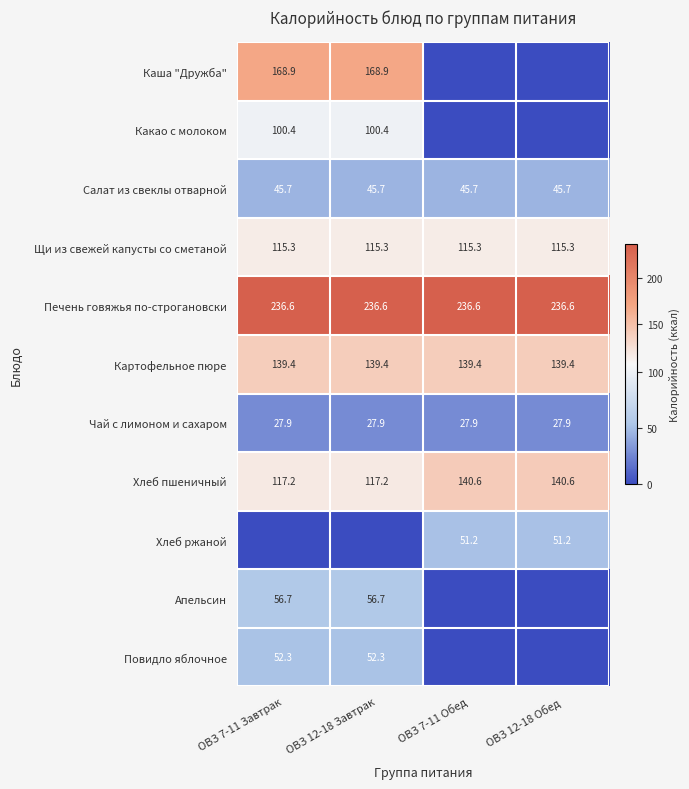

What is the highest value of the Картофельное пюре series?

139.4